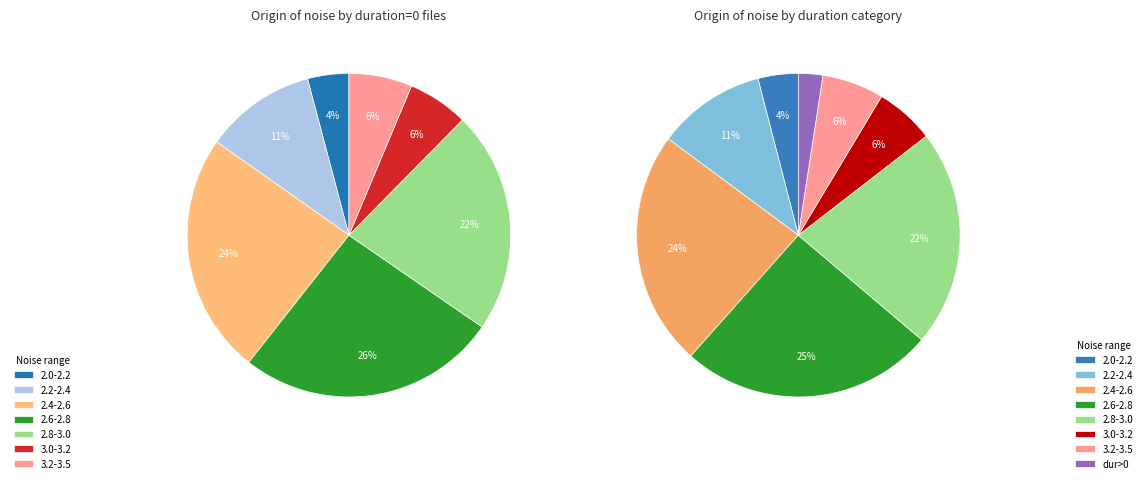

Is it true that 0.0 is 13% of the pie?

False